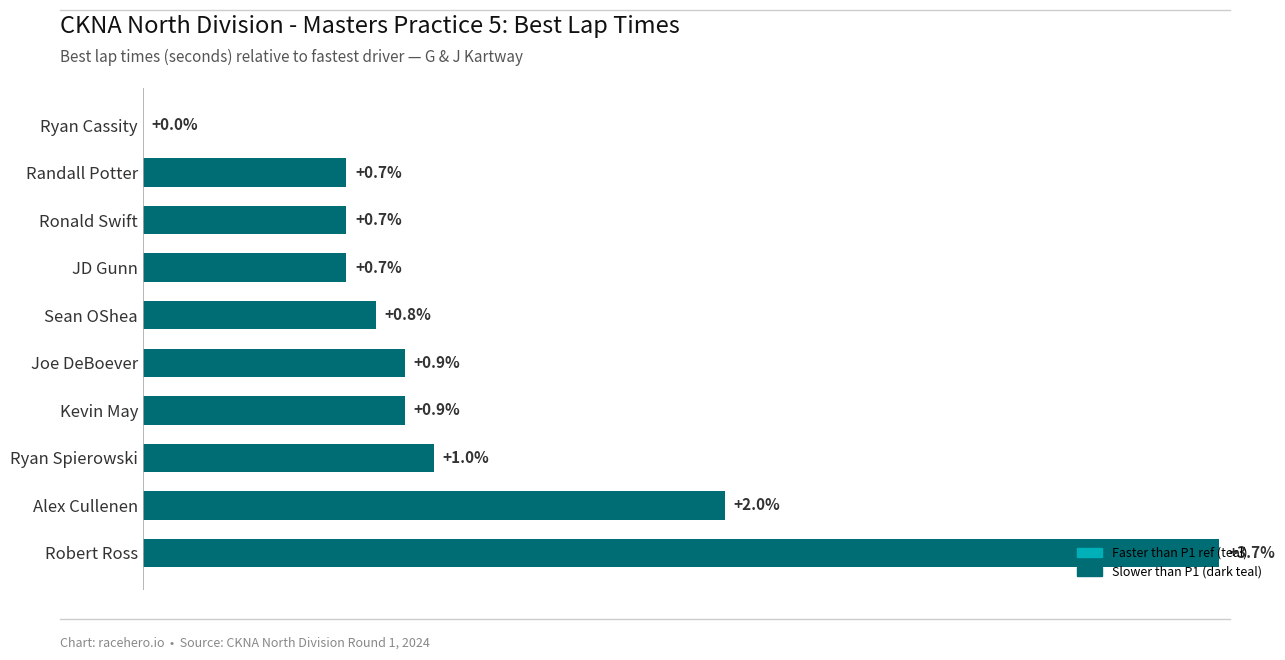

Which has a higher value, Randall Potter or Ryan Spierowski?

Ryan Spierowski